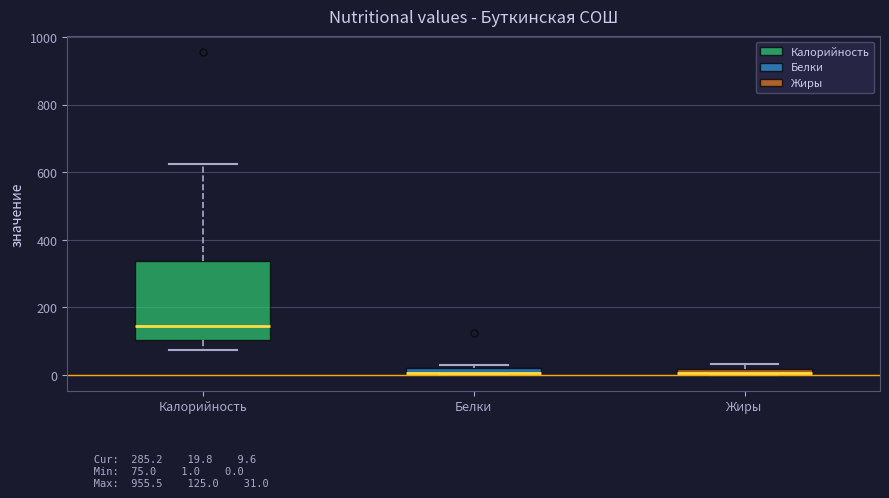

Comparing the boxes themselves (not the whiskers), which one is the tallest?

Калорийность